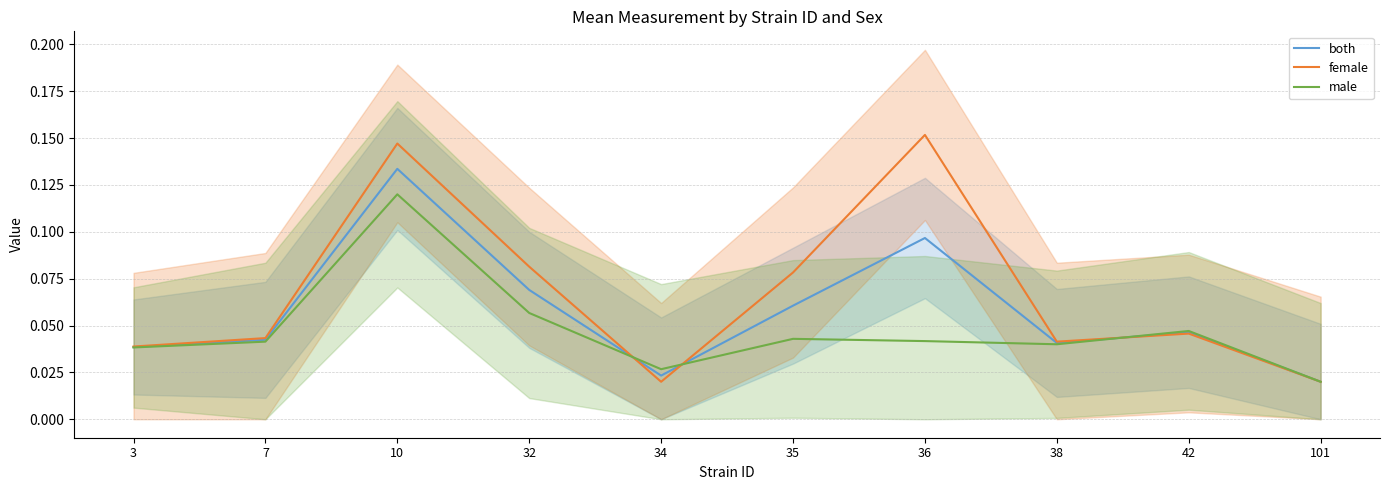

How many lines are shown in the chart?

3